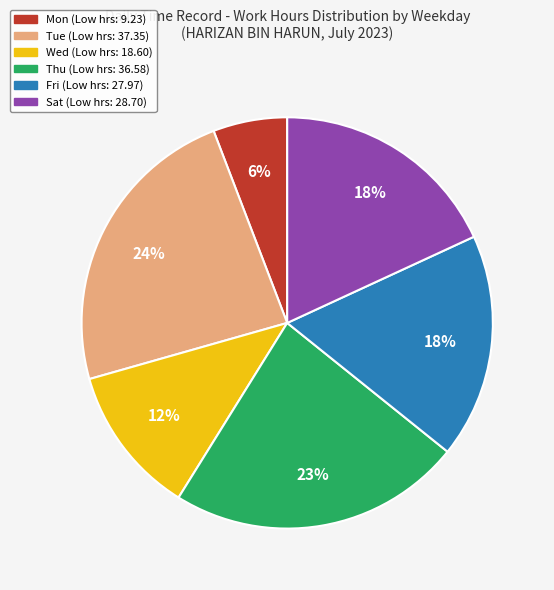

Is there any slice that represents more than half of the pie?

No